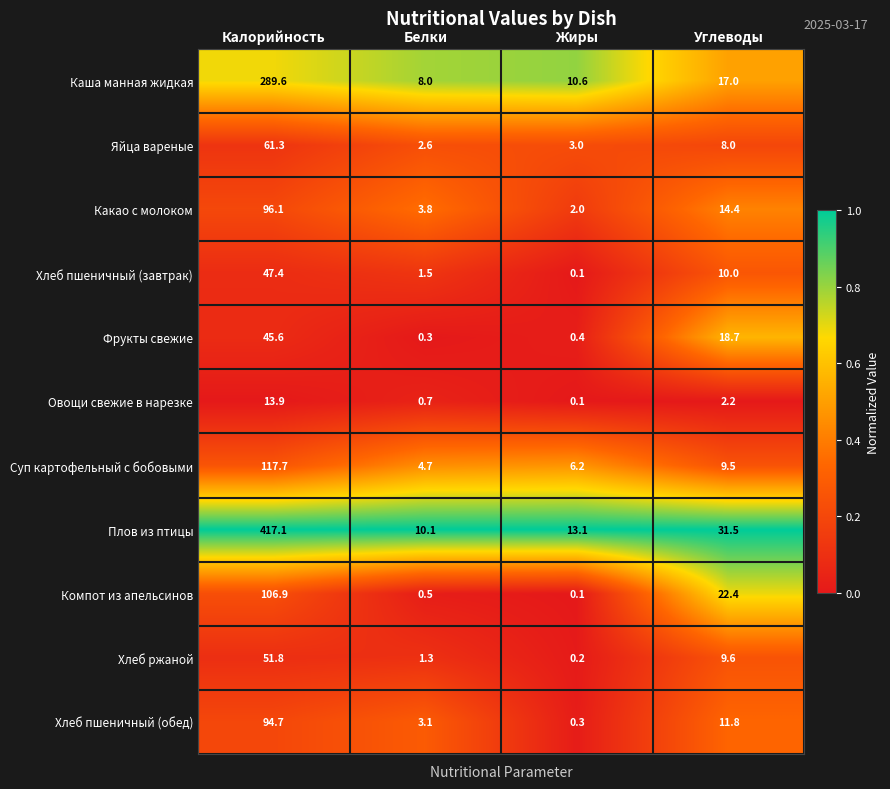

Which category has the highest value across all series?

Калорийность